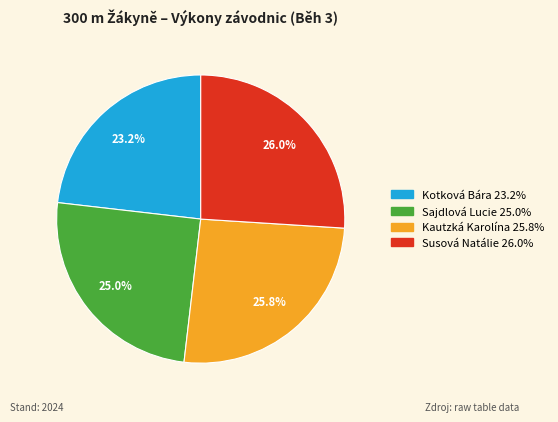

Which category has the smallest portion of the pie?

Kotková Bára